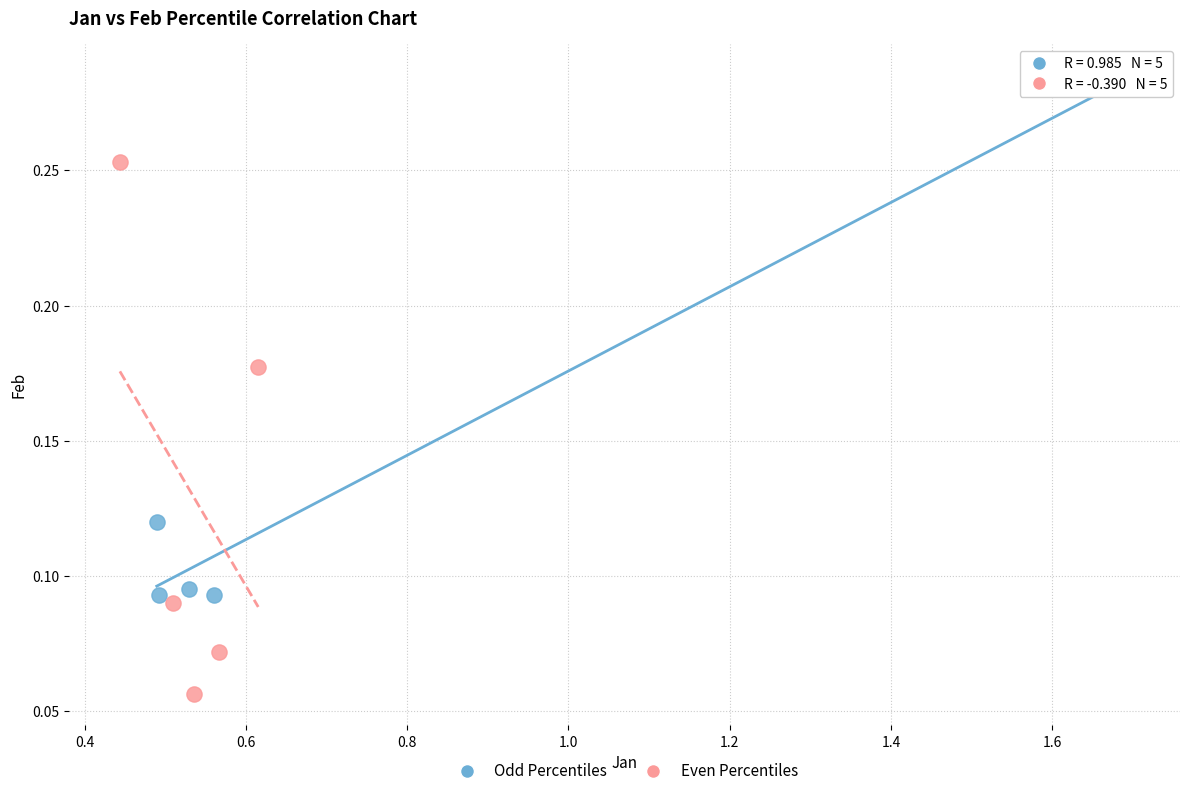

Which series reaches the minimum Y coordinate?

Even Percentiles